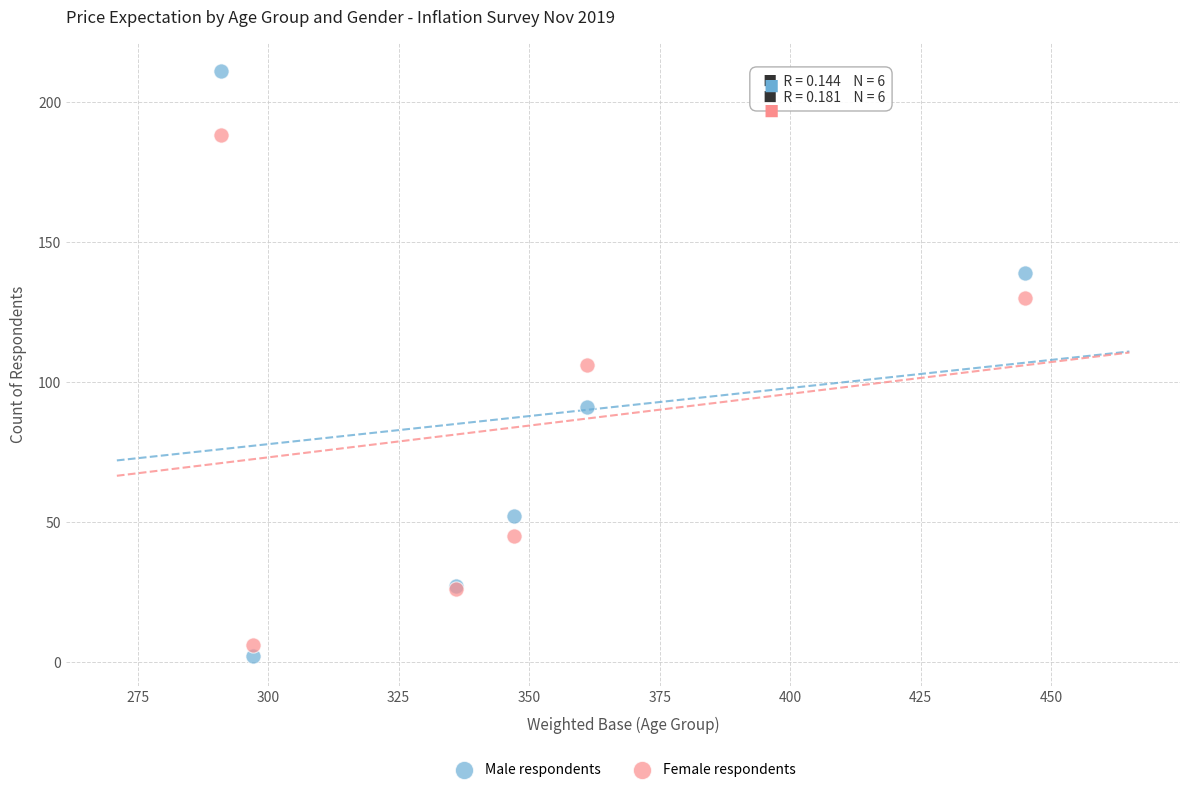

In the Female respondents series, what Y value is closest to 97?

106